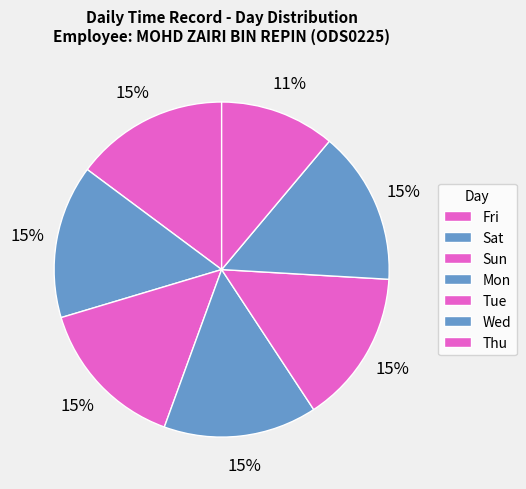

To the nearest percent, what is the average slice percentage?

14%